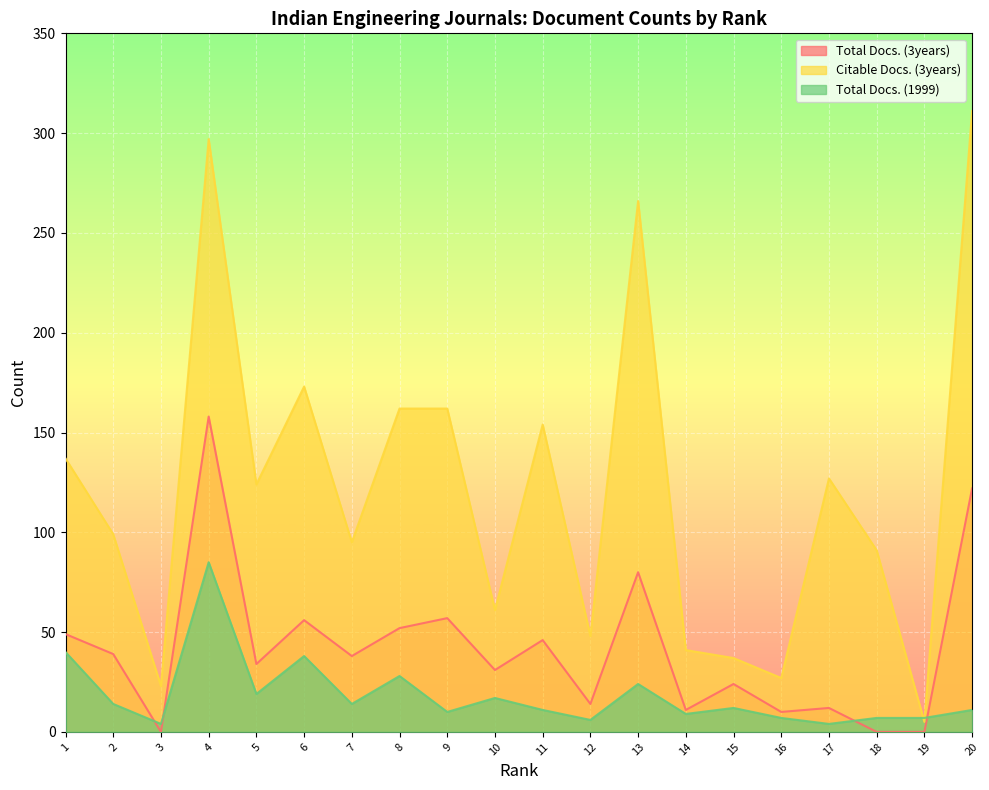

What is the average value of the Total Docs. (3years) series?

42